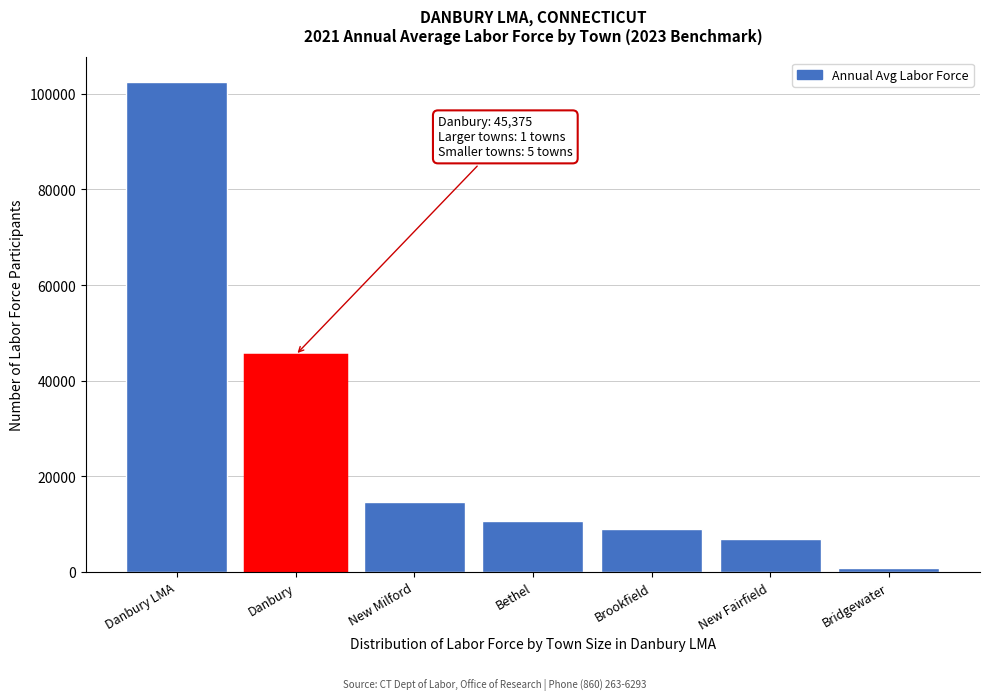

Reading right to left, transcribe all the data shown in this chart.

Bridgewater=803	New Fairfield=6818	Brookfield=8928	Bethel=10606	New Milford=14543	Danbury=45375	Danbury LMA=102507